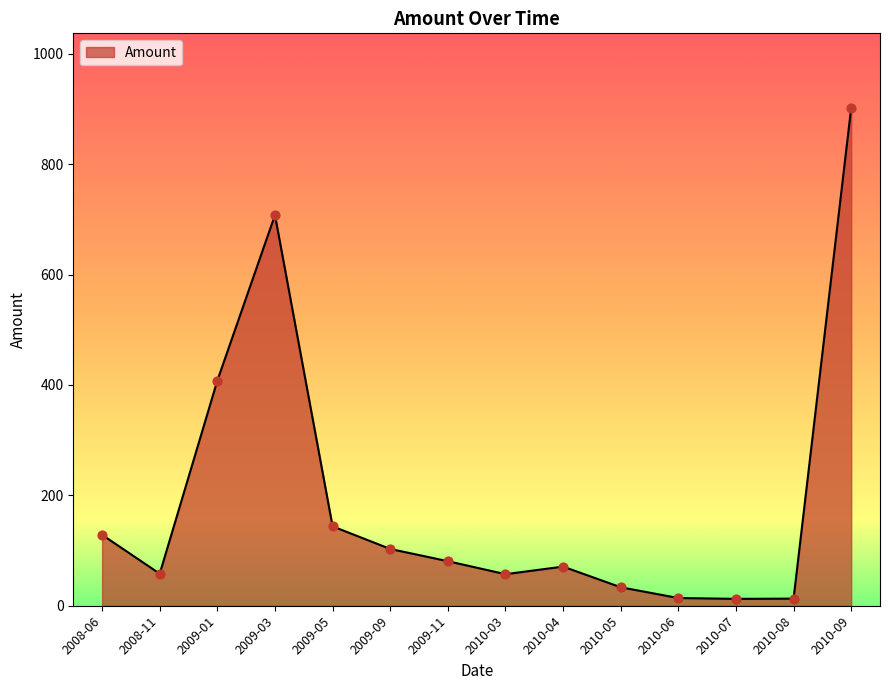

What is the ratio of the value at 2008-06 to the value at 2009-09?

1.2